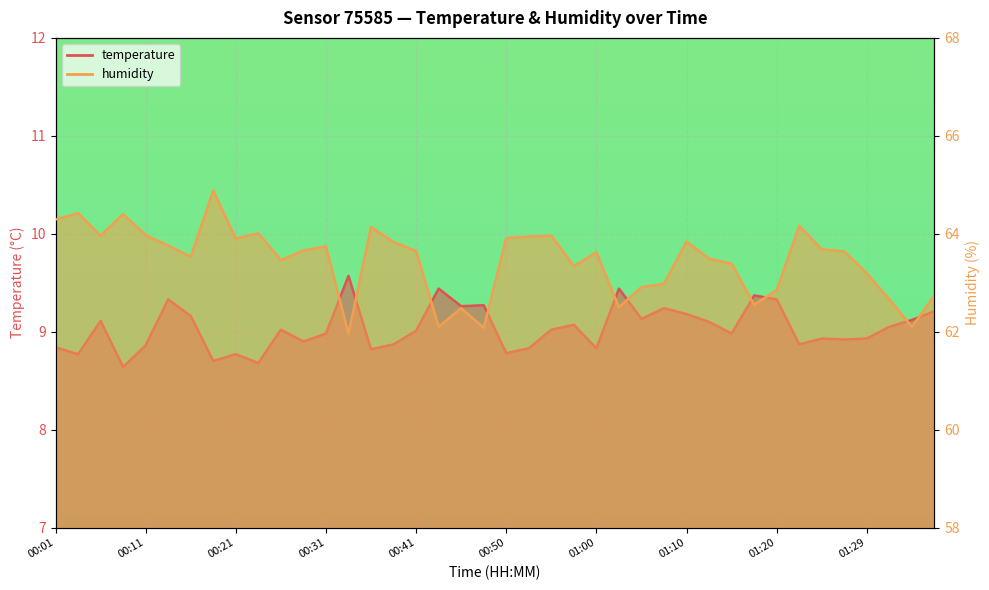

Read the humidity value at 00:28.

63.7